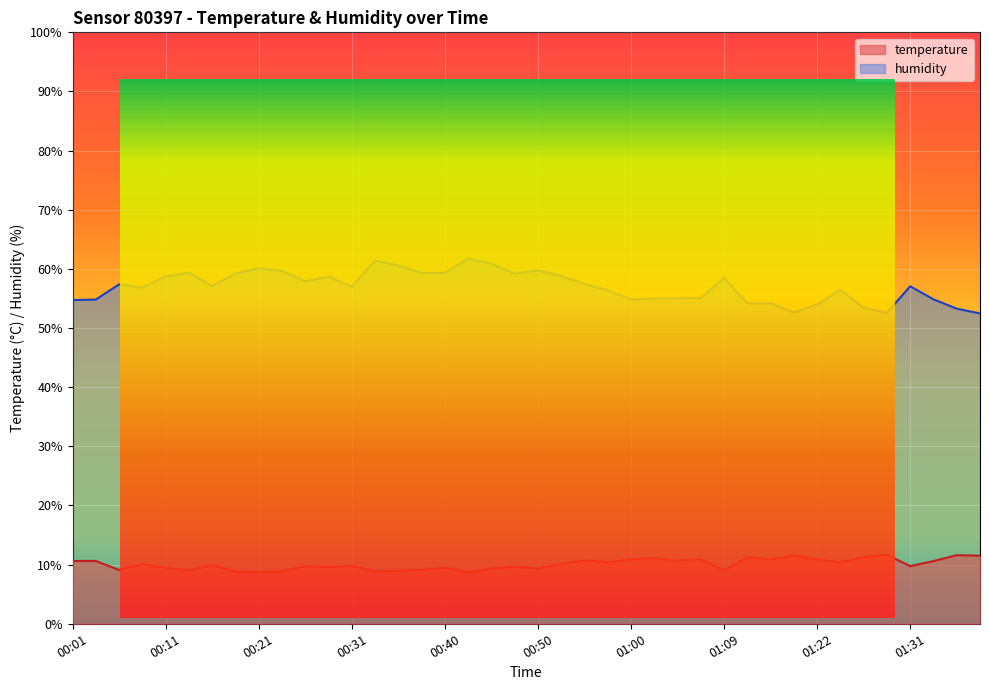

Which has a higher value, 01:38 or 00:01?

01:38